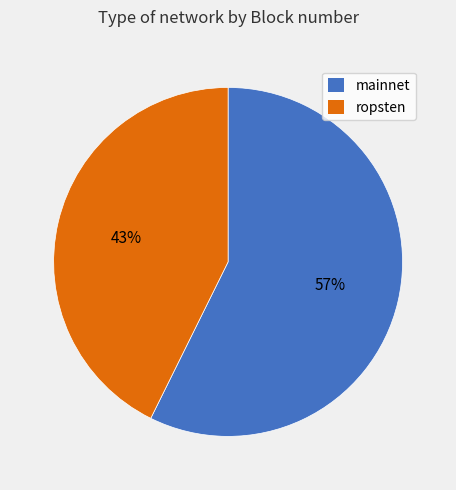

What percentage is the ropsten slice, to the nearest percent?

43%